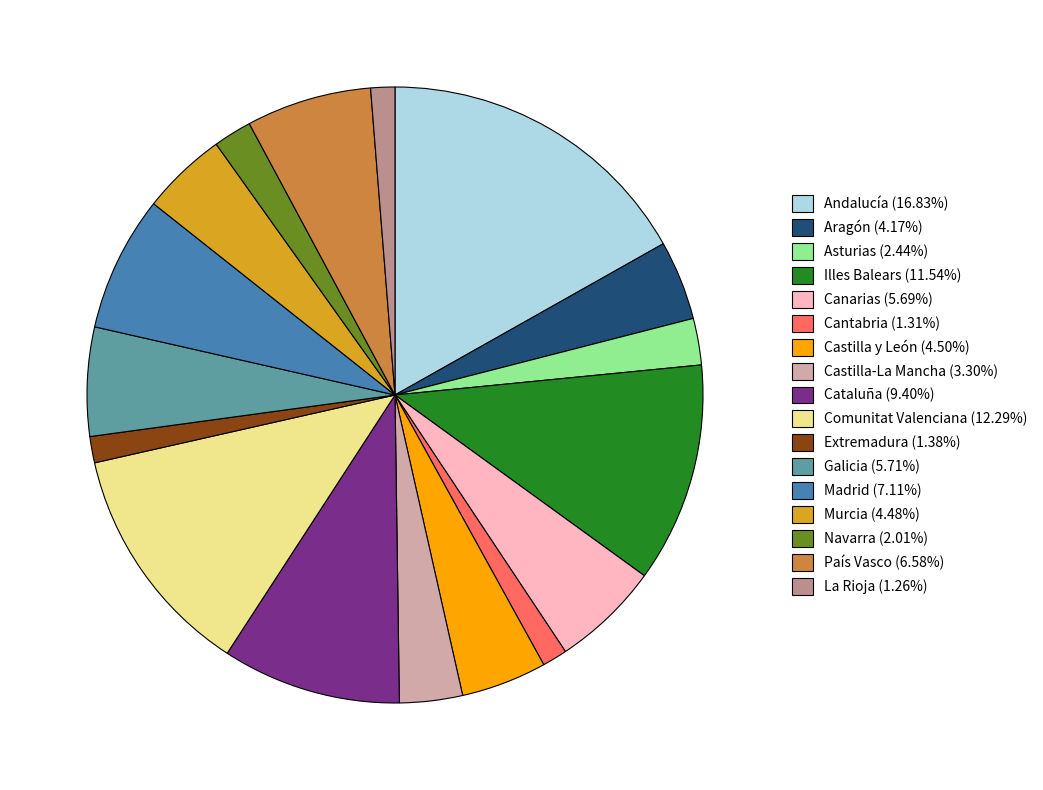

How many segments does this pie chart have?

17